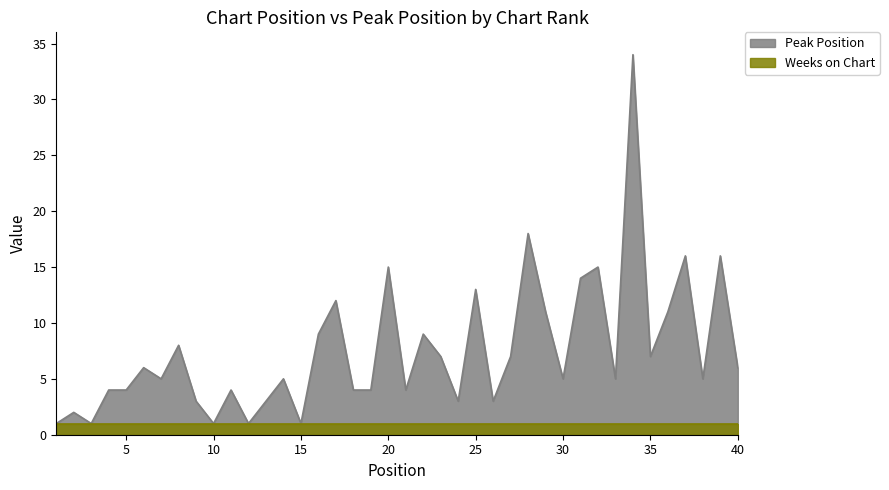

What is the sum of all values?

302